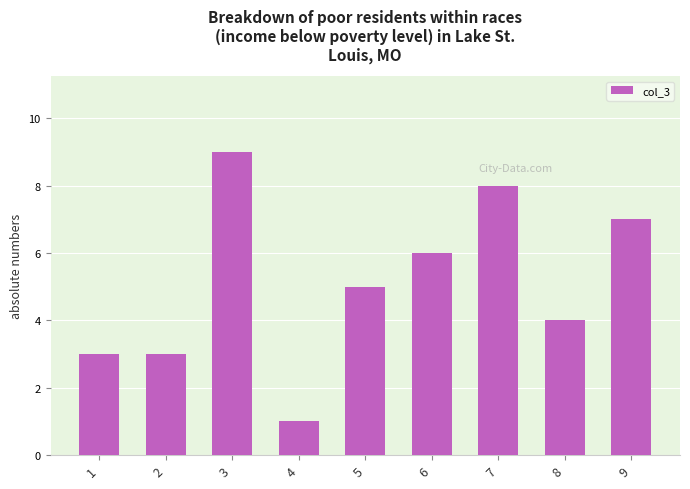

Where does the data first go above 5?

3